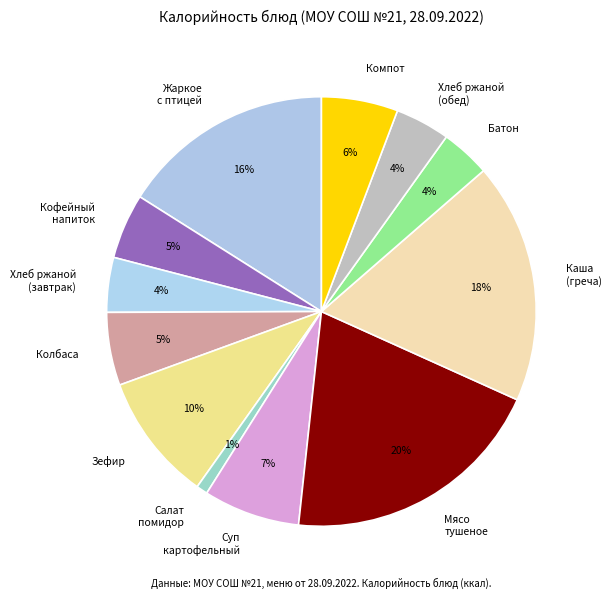

Is the sum of Жаркое с птицей and Мясо тушеное greater than half?

No